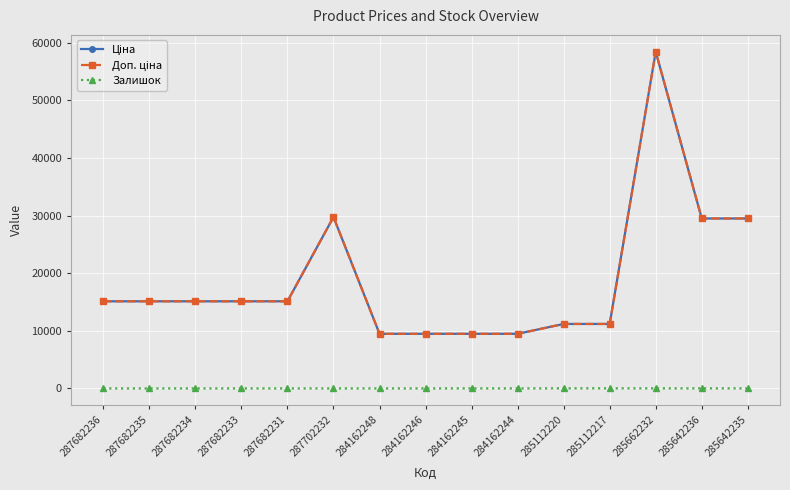

True or false: Доп. ціна and Ціна cross at least once.

False